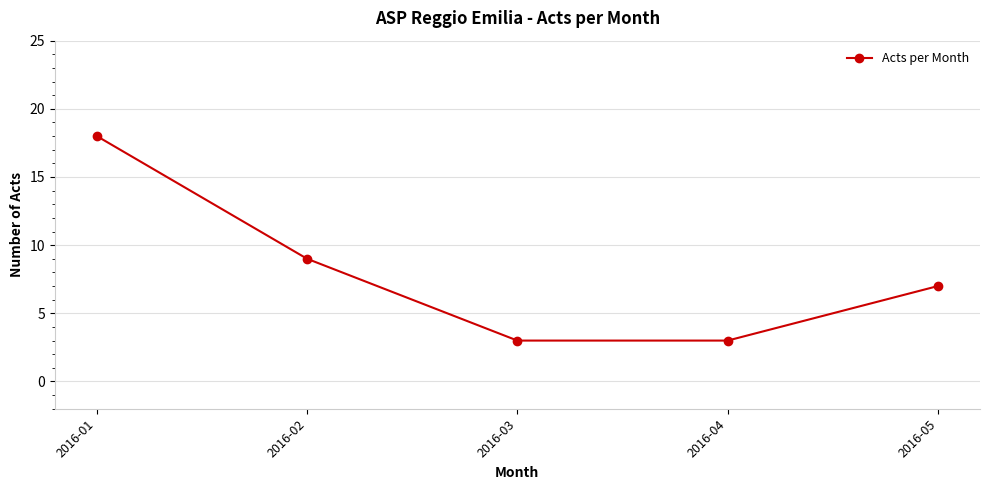

Is this an area chart (filled region under the line)?

No